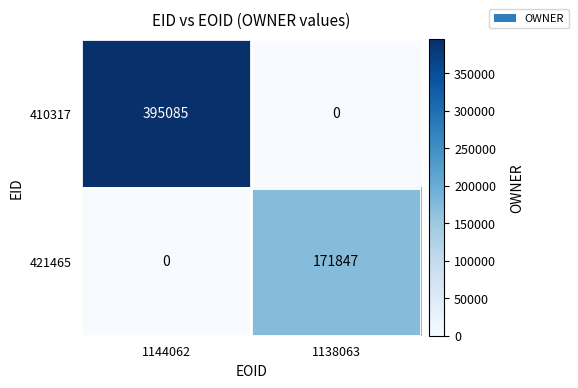

Reading left to right, list all the values displayed in this chart.

410317: 395085	0
421465: 0	171847